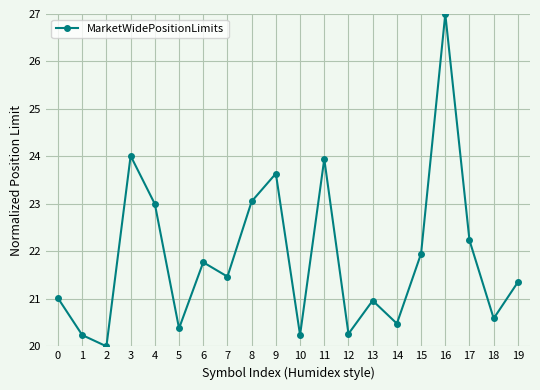

What is the change in value from 7 to 13?

-0.5